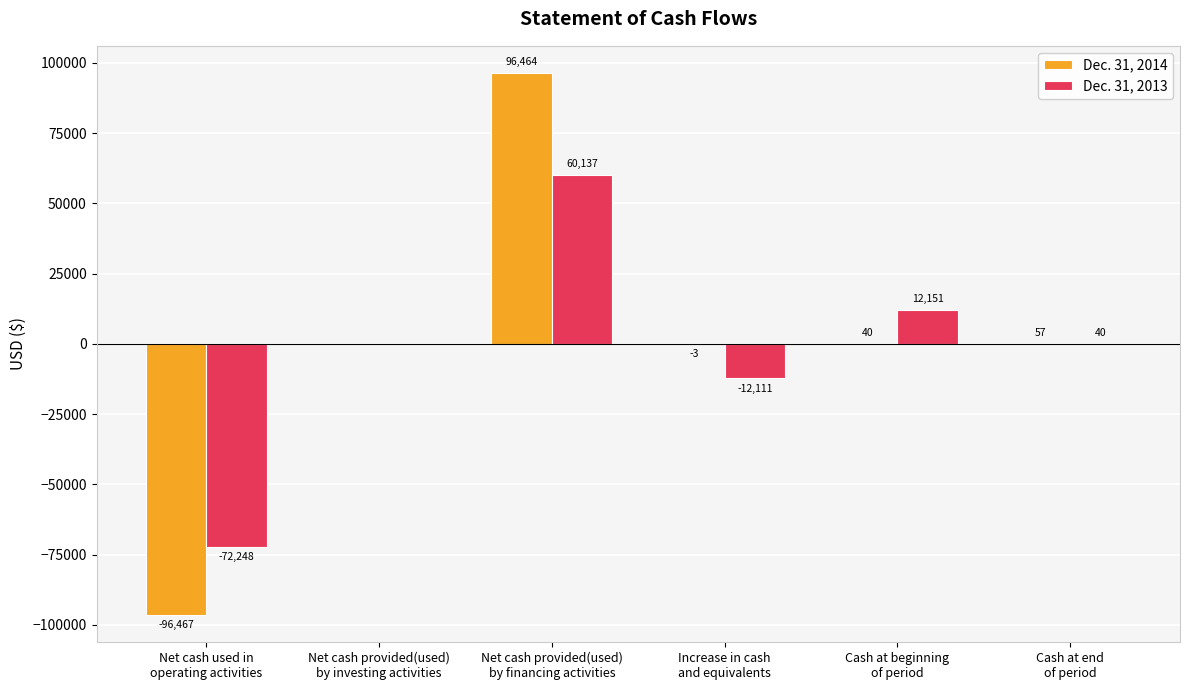

The value of Dec. 31, 2013 at Net cash used in
operating activities is -47553. True or false?

False